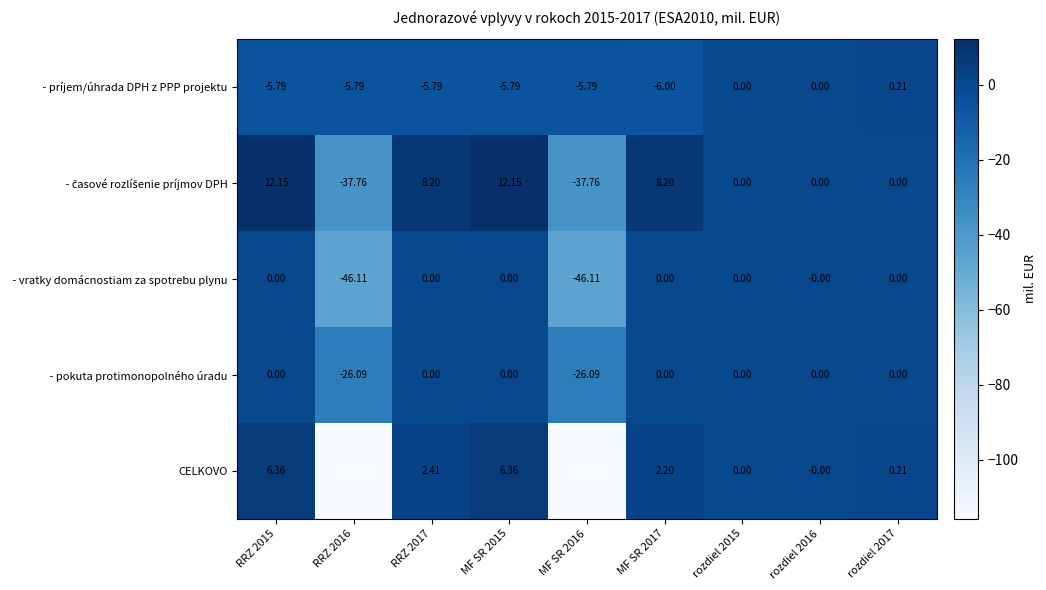

Which series has the widest spread of values?

CELKOVO